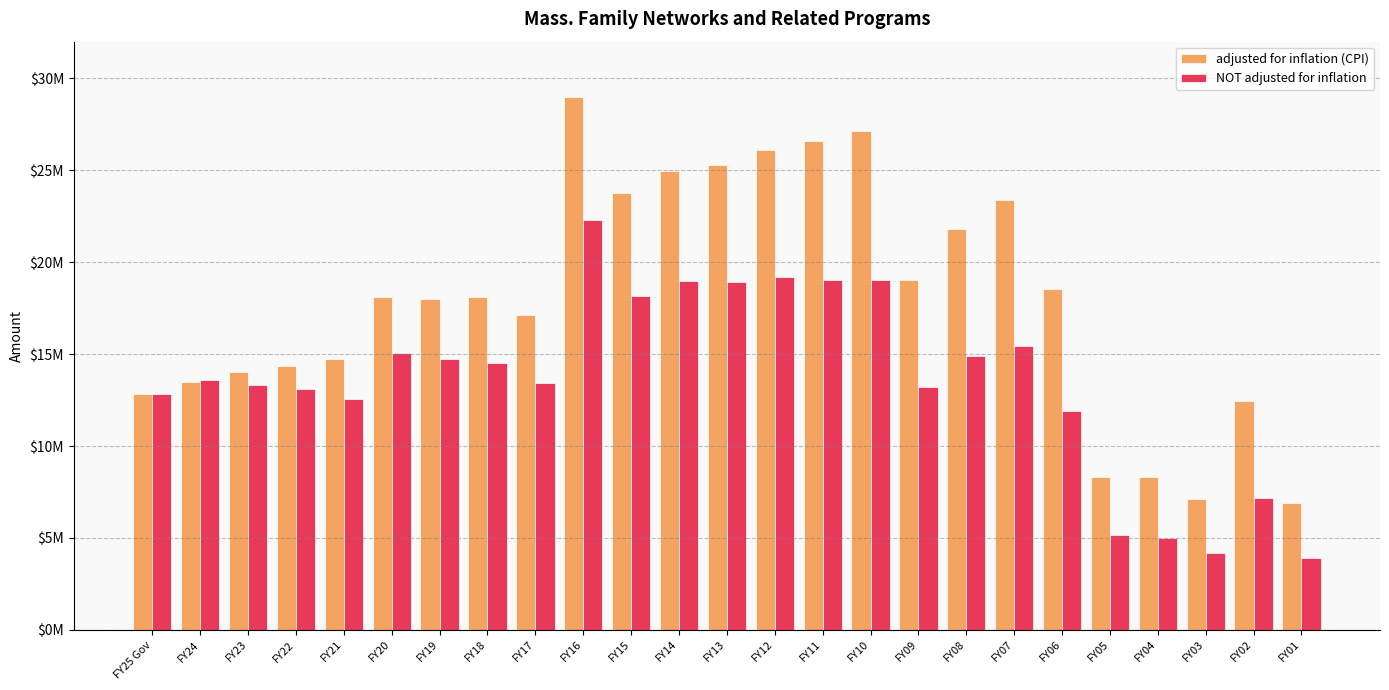

Does the chart contain stacked bars?

No